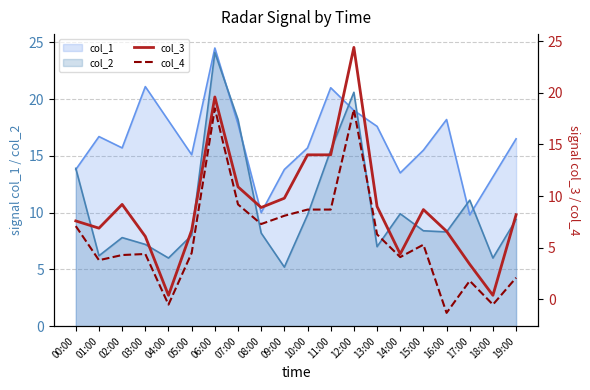

At which label does col_1 first exceed 16?

01:00